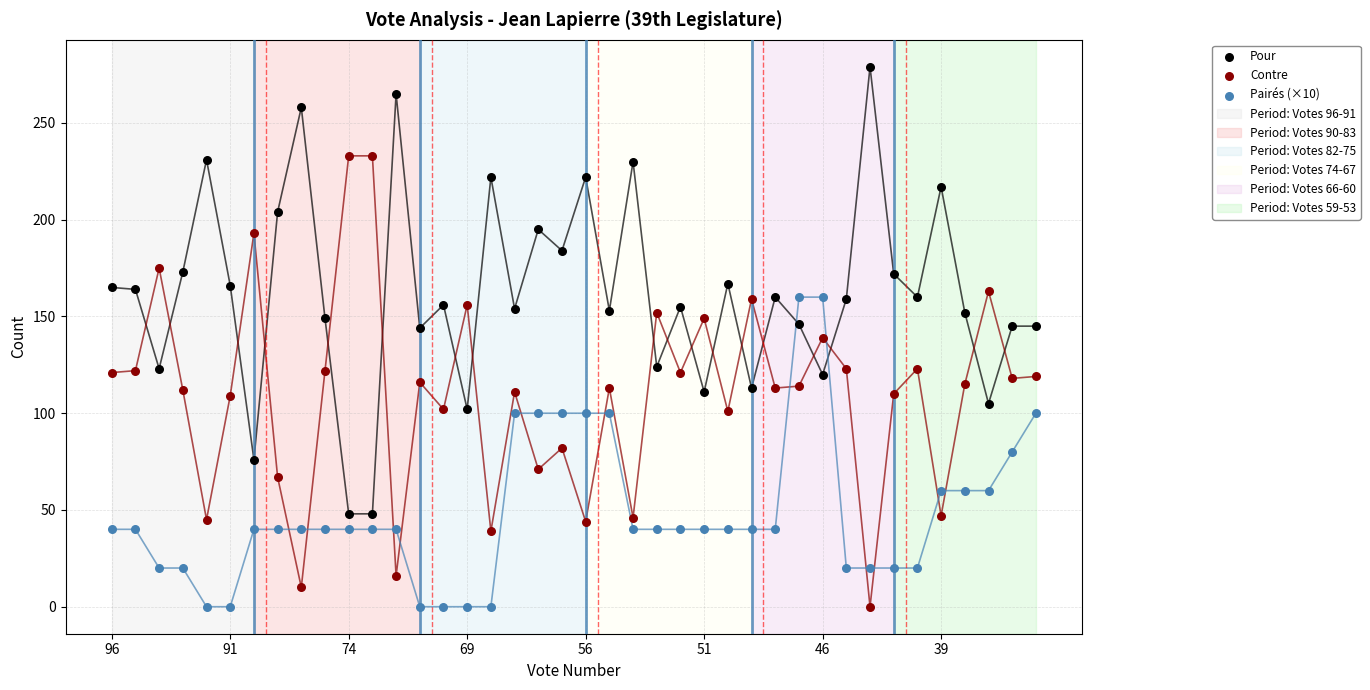

Which series contains the highest Y value?

Pour